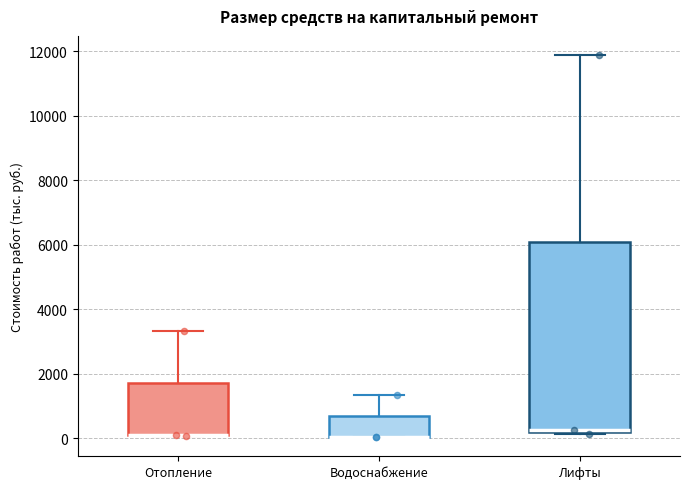

Reading left to right, transcribe this box plot: for each box, give where its median line is, the range the box spans, and where its two whiskers end, as read against the y-axis. The values are not printed on the chart, so give them approximately, as read against the axis.

Отопление: median 0 (drawn on the box's lower edge), box 0 to 1800, whiskers 0 to 3400
Водоснабжение: median 0 (drawn on the box's lower edge), box 0 to 600, whiskers 0 to 1400
Лифты: median 200 (just above the box's lower edge), box 200 to 6000, whiskers 200 (just below the box's lower edge) to 11800